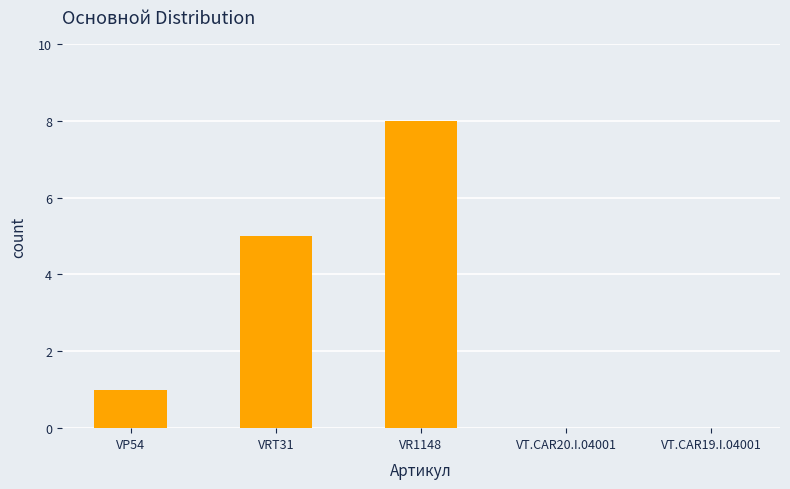

Between VT.CAR19.I.04001 and VR1148, which is larger?

VR1148